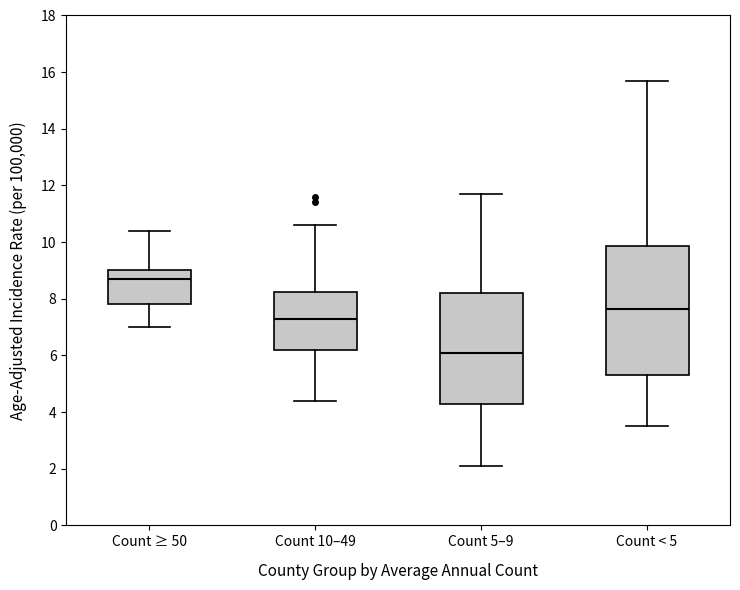

Which box is the tallest, from its lower edge to its upper edge?

Count < 5